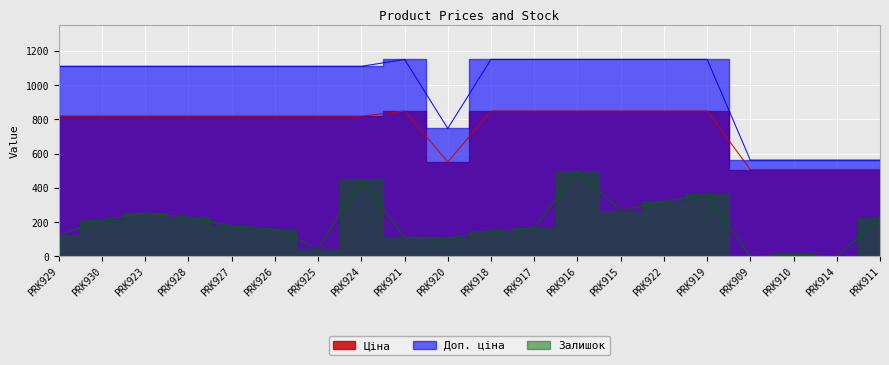

True or false: Доп. ціна has a value of 1109.2 at PRK925.

True